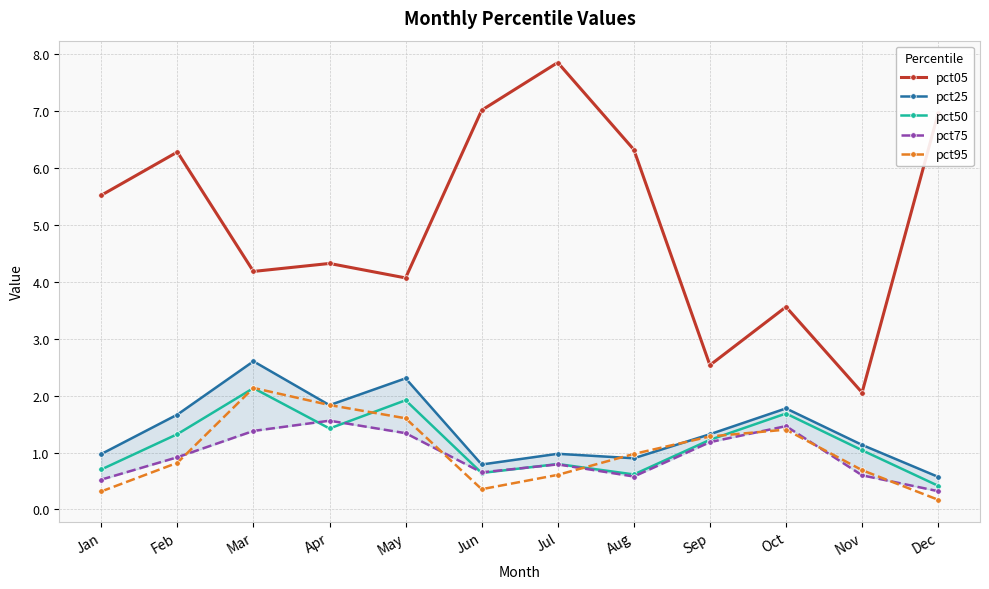

The pct95 series shows 0.3 at Jan. True or false?

True